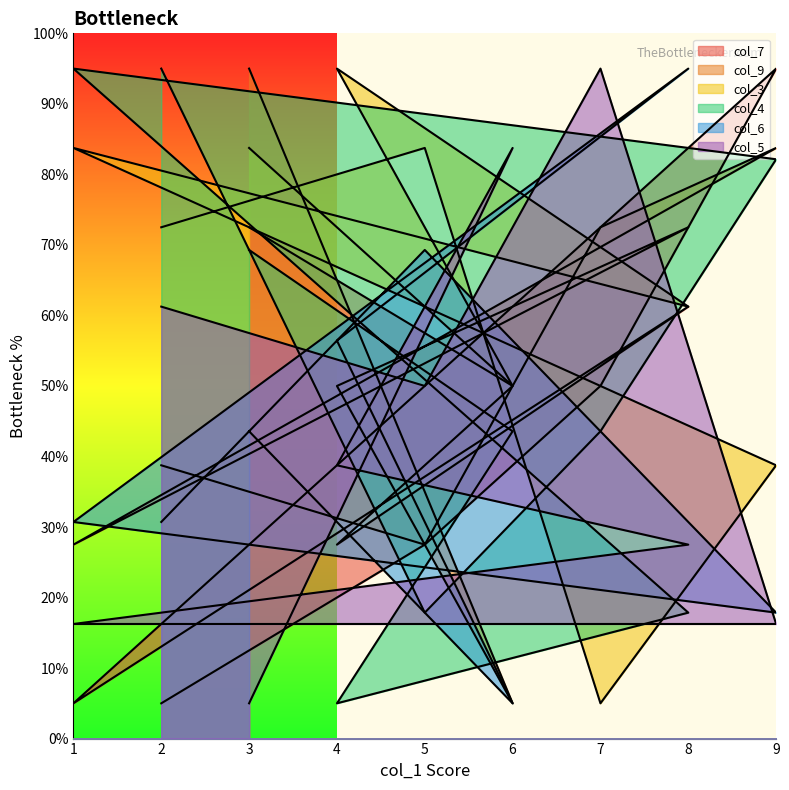

How many categories are shown in the chart?

9